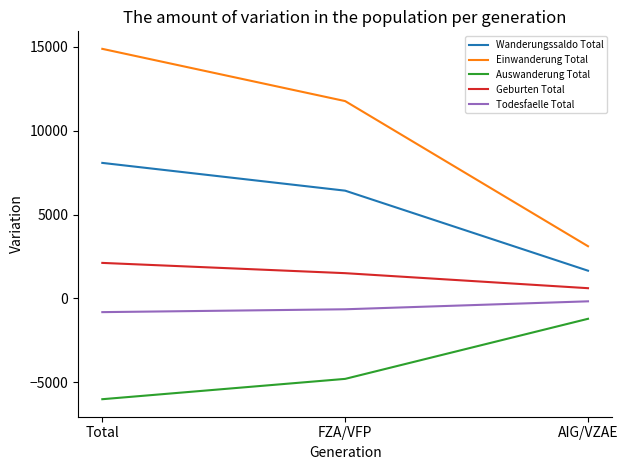

Between Total and AIG/VZAE, which series saw the biggest shift?

Einwanderung Total